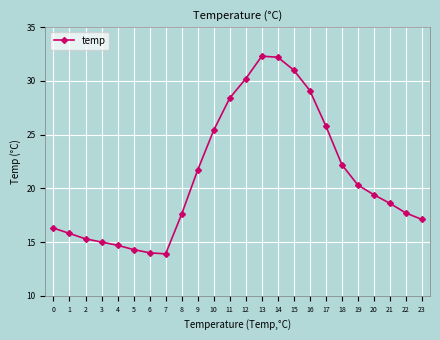

What is the value of the 2nd point from the left?

15.8